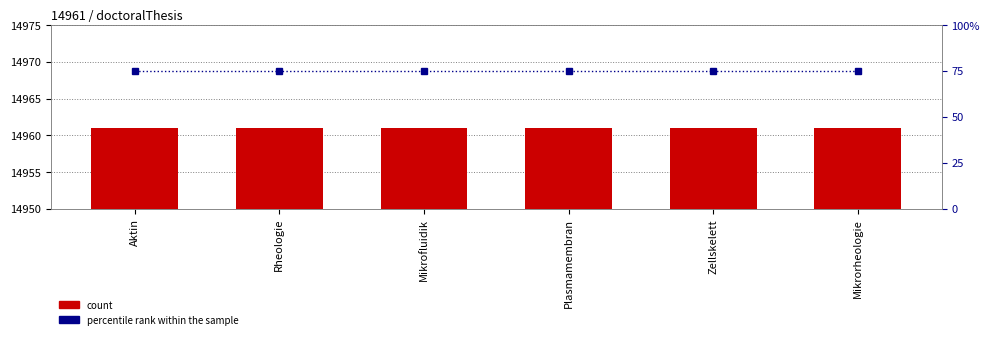

What is the label of the 4th bar from the right?

Mikrofluidik